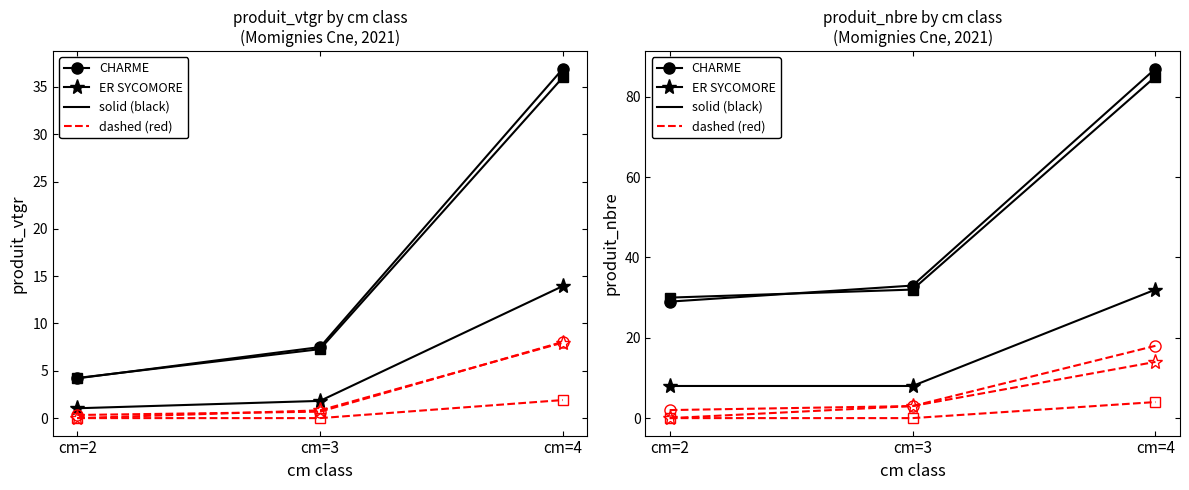

At which label does HETRE reach its minimum?

cm=2